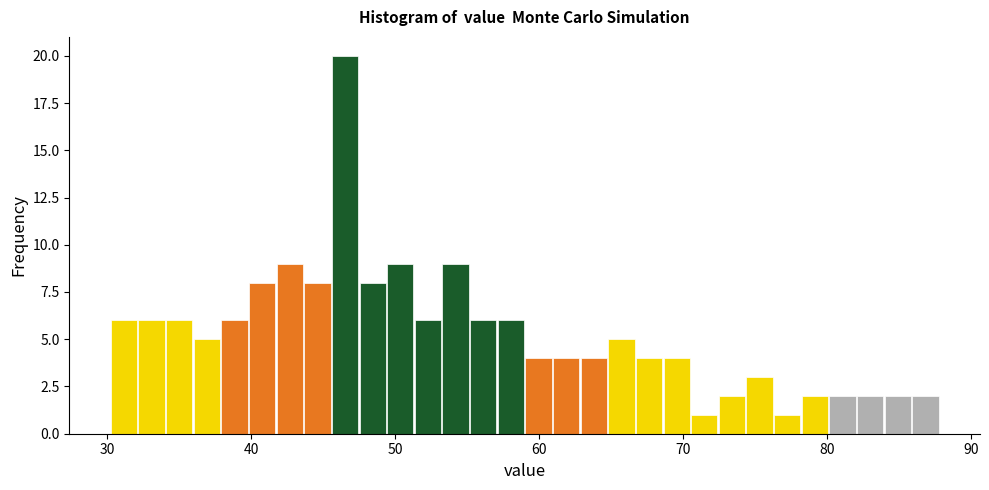

Around what value on the x-axis is the tallest bar? Give the approximate position of its centre, as read against the axis.

47